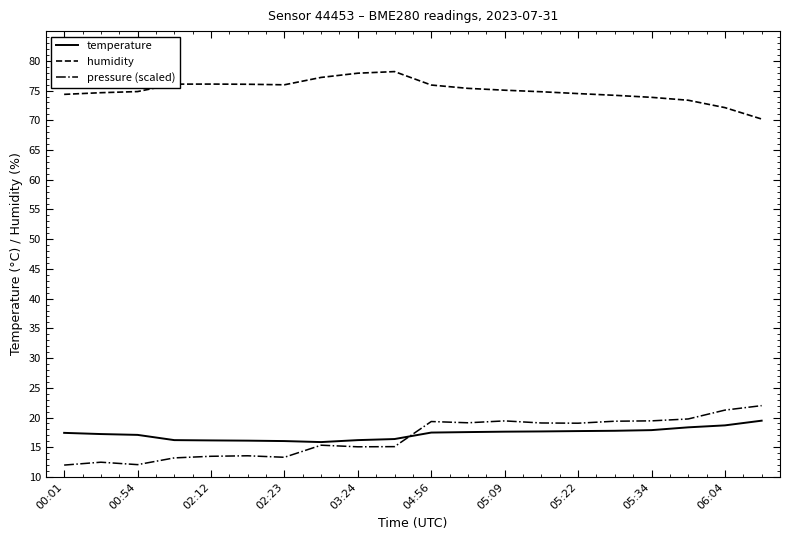

What is the minimum value shown in the chart?

12.0